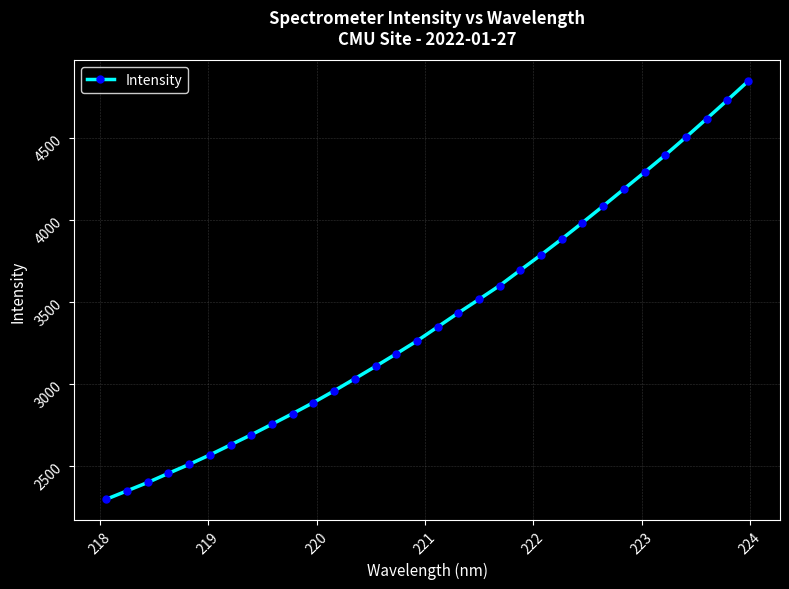

What is the sum of all values?

108816.6